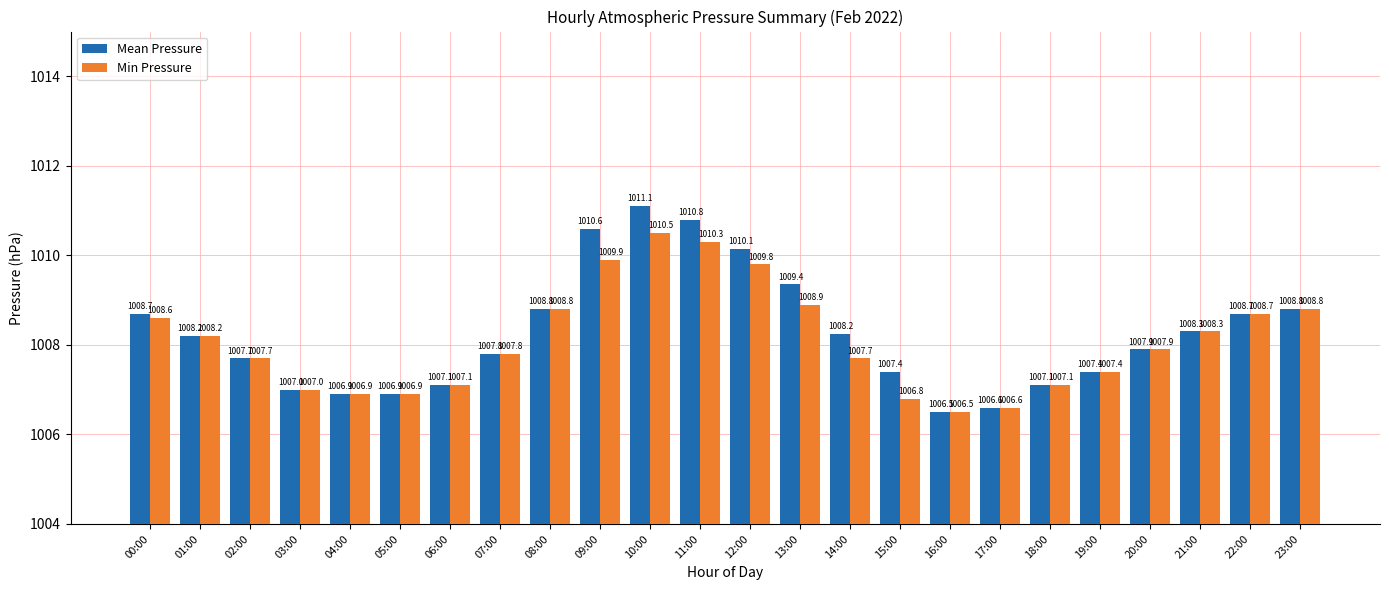

Read the Min Pressure value at 07:00.

1007.8